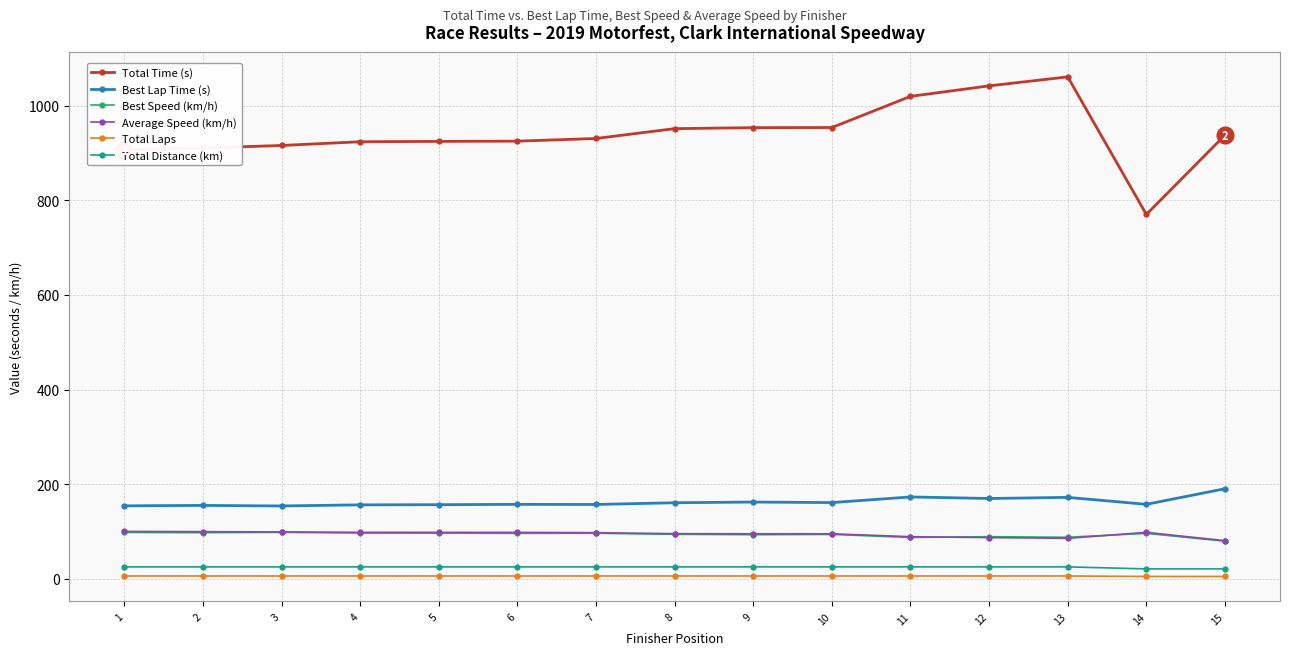

True or false: Best Speed (km/h) has a value of 137.4 at 15.

False